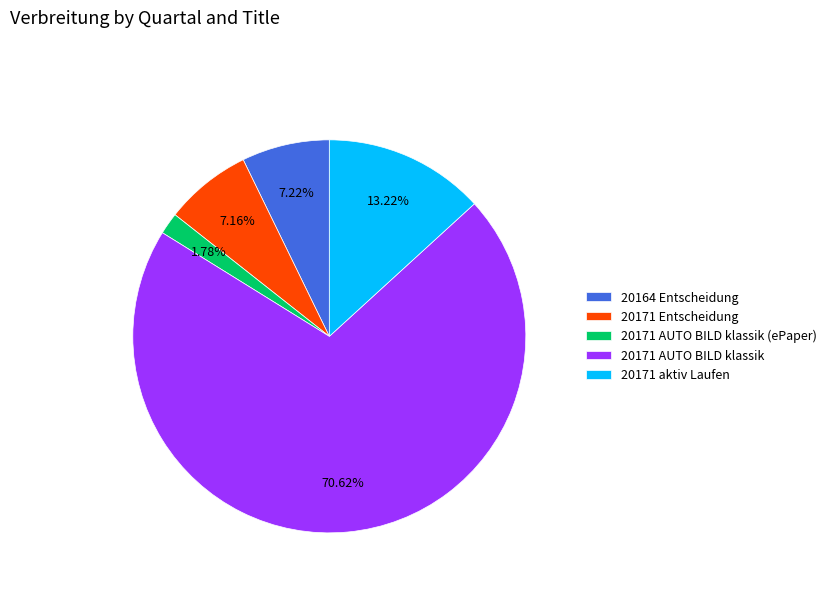

Which has a higher value, 20171 aktiv Laufen or 20171 Entscheidung?

20171 aktiv Laufen